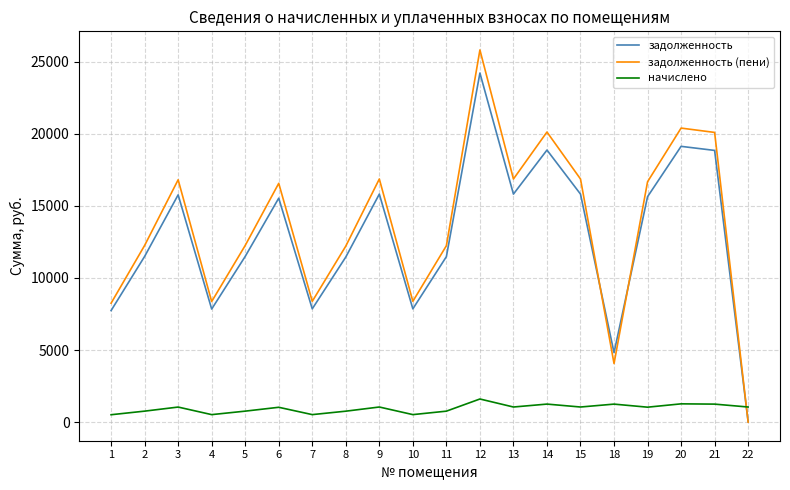

Which series changed the most between 8 and 20?

задолженность (пени)